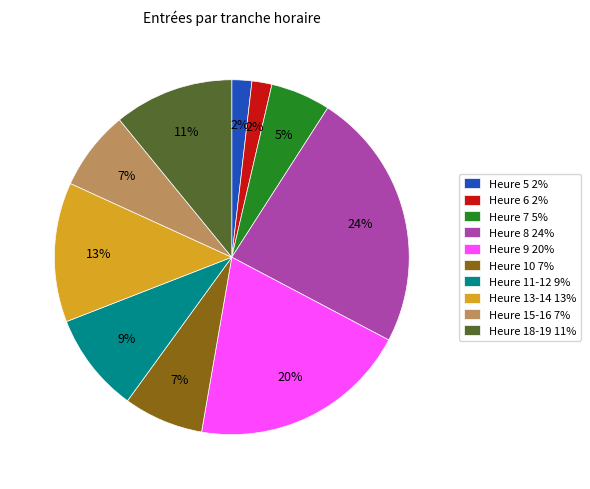

To the nearest percent, what is the combined percentage of Heure 6 2% and Heure 9 20%?

22%